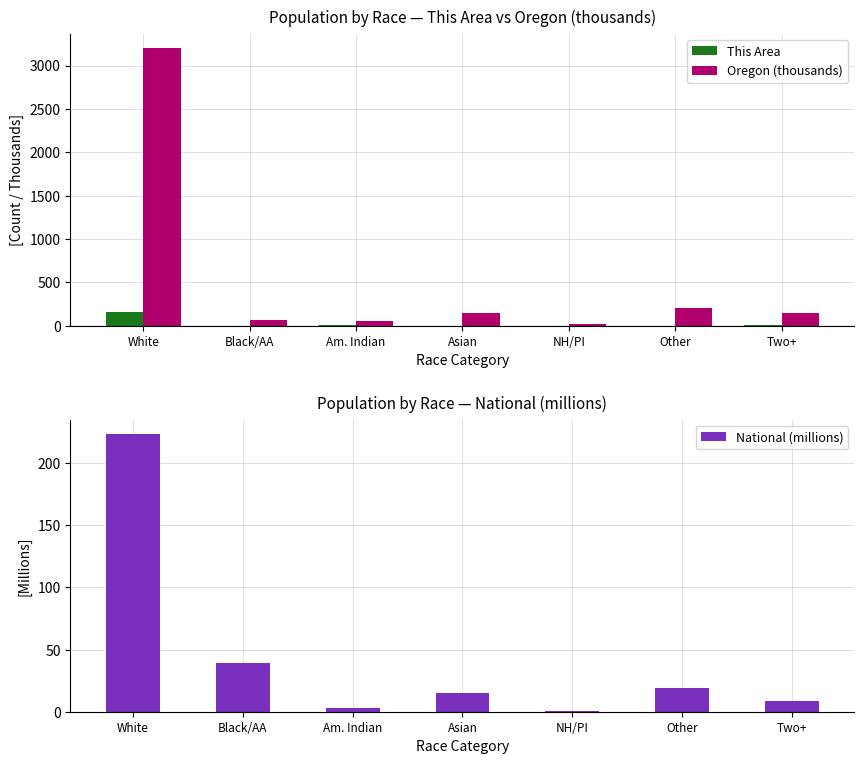

Reading right to left, list all the values displayed in this chart.

This Area: Two+=6.0	Other=1.0	NH/PI=0.0	Asian=0.0	Am. Indian=2.0	Black/AA=0.0	White=155.0
Oregon (thousands): Two+=144.8	Other=204.6	NH/PI=13.4	Asian=141.3	Am. Indian=53.2	Black/AA=69.2	White=3204.6
National (millions): Two+=9.0	Other=19.1	NH/PI=0.5	Asian=14.7	Am. Indian=2.9	Black/AA=38.9	White=223.6